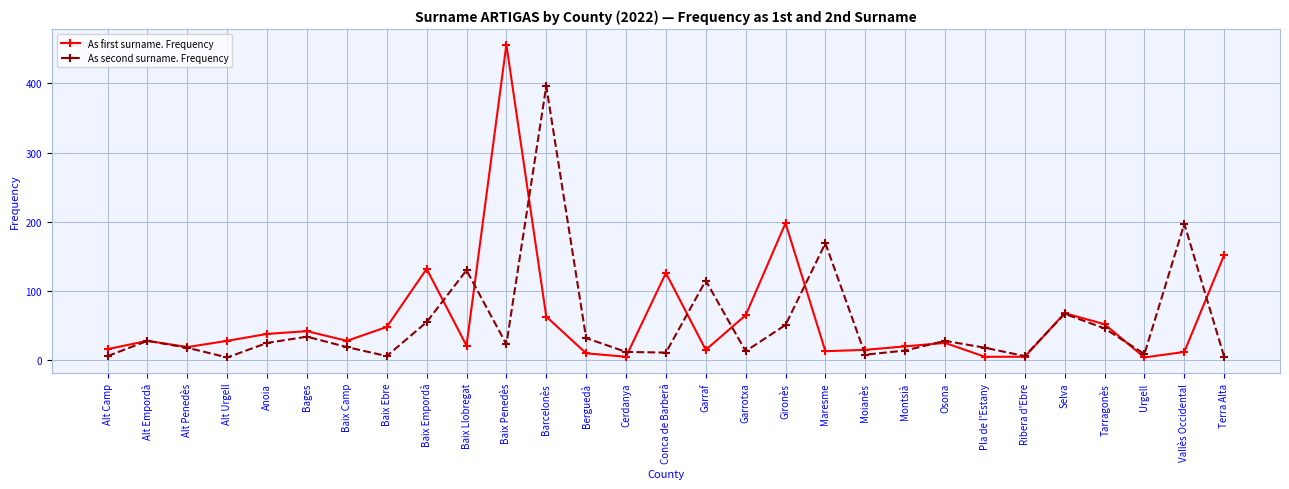

What are all the series names shown in the legend?

As first surname. Frequency, As second surname. Frequency